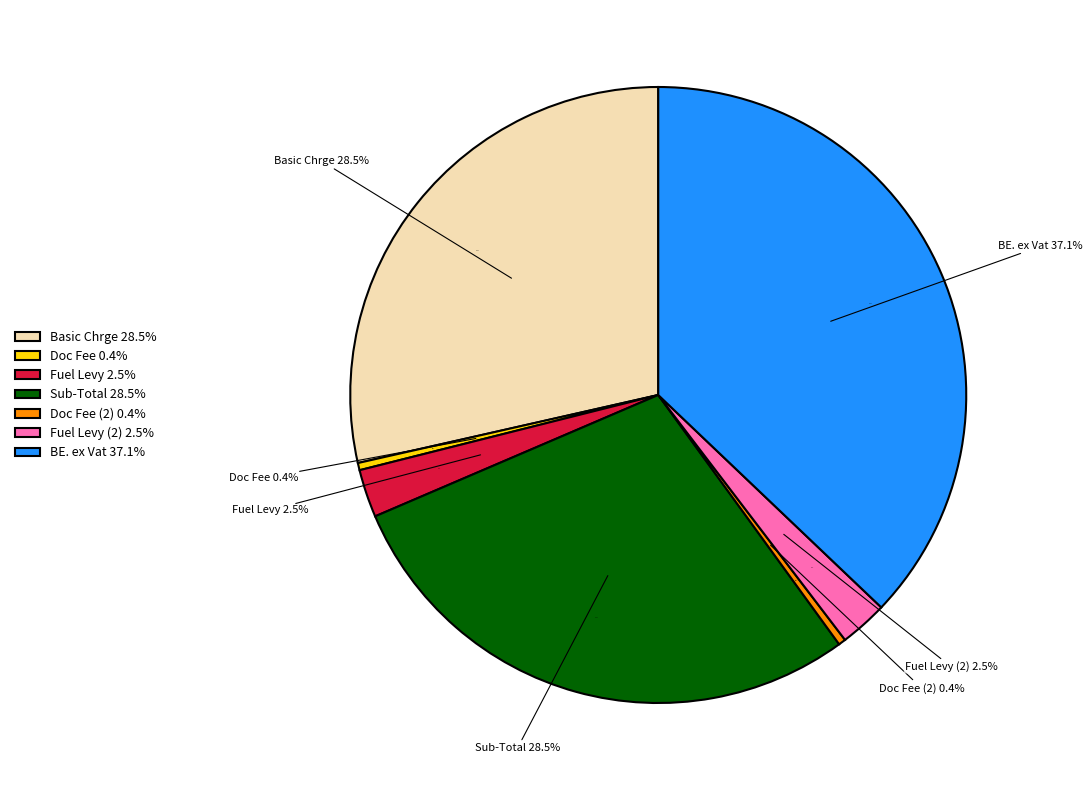

Rank the categories by value from highest to lowest.

BE. ex Vat, Basic Chrge, Sub-Total, Fuel Levy, Fuel Levy (2), Doc Fee, Doc Fee (2)